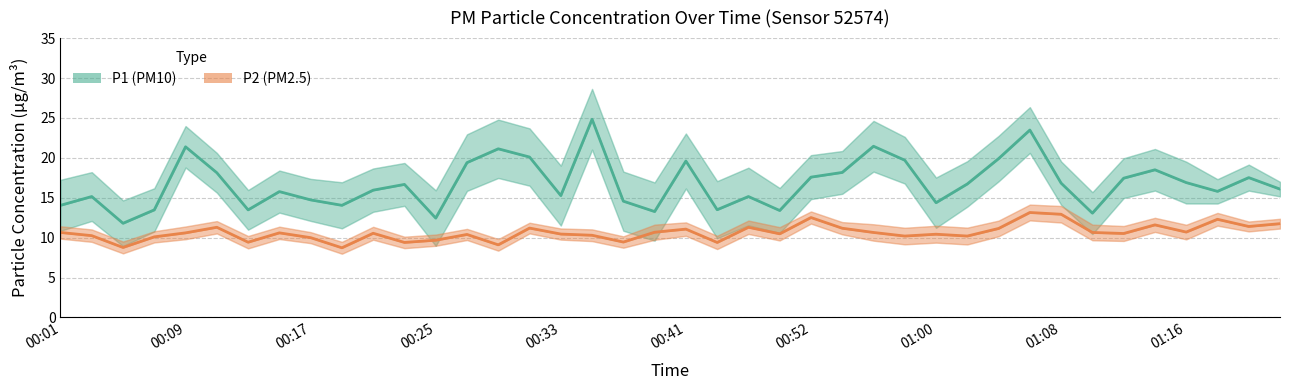

True or false: P2 (PM2.5) and P1 (PM10) intersect in this chart.

False